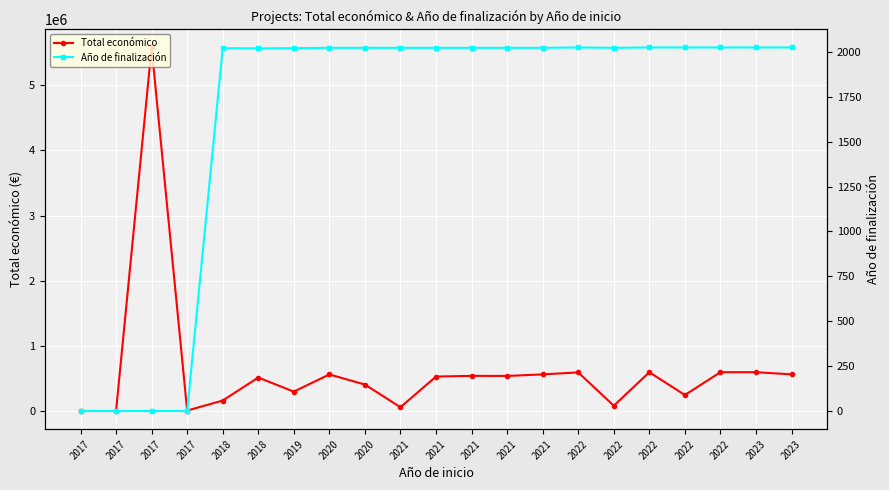

What is the spread (max minus min) of values at 2021?

60875